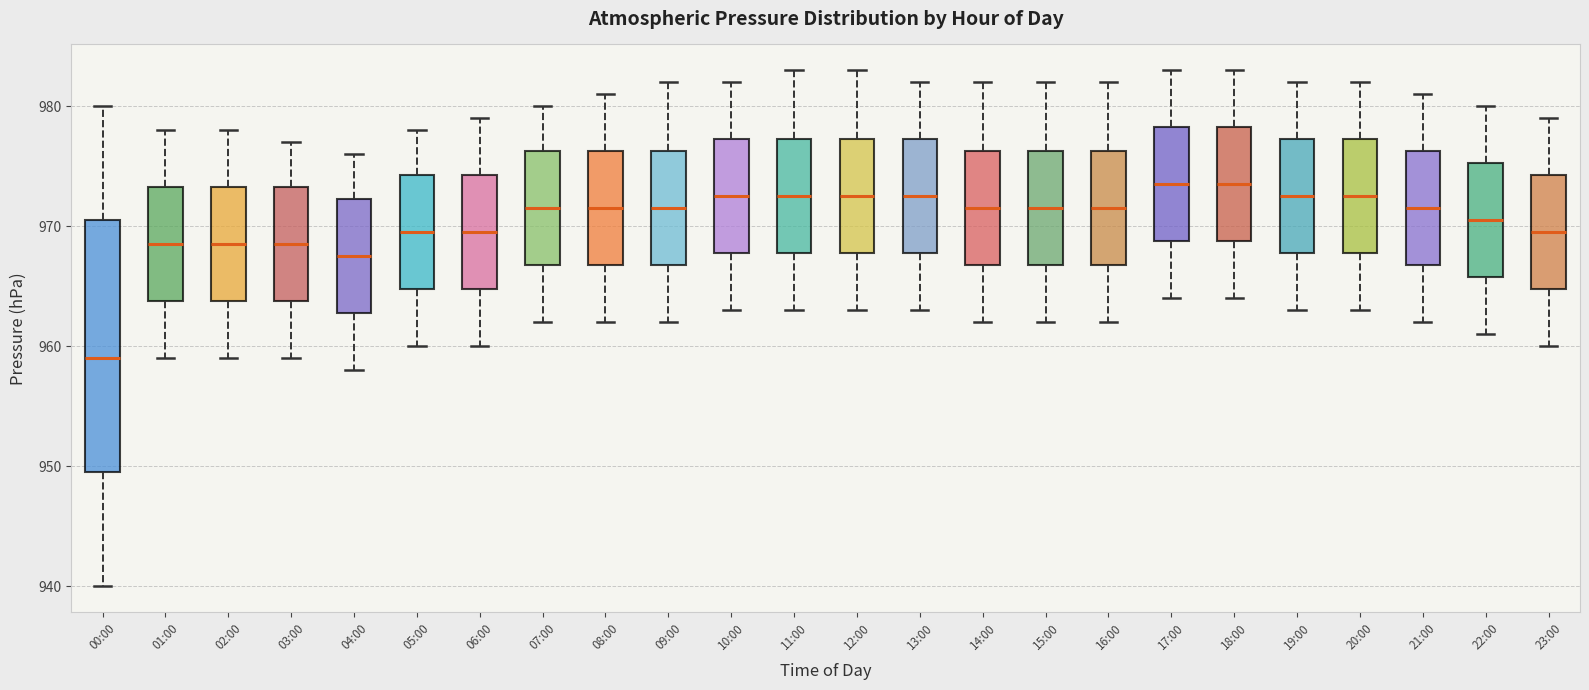

Where does the lower whisker of the box for 20:00 end on the y-axis? The values are not printed on the chart, so give them approximately, as read against the axis.

963